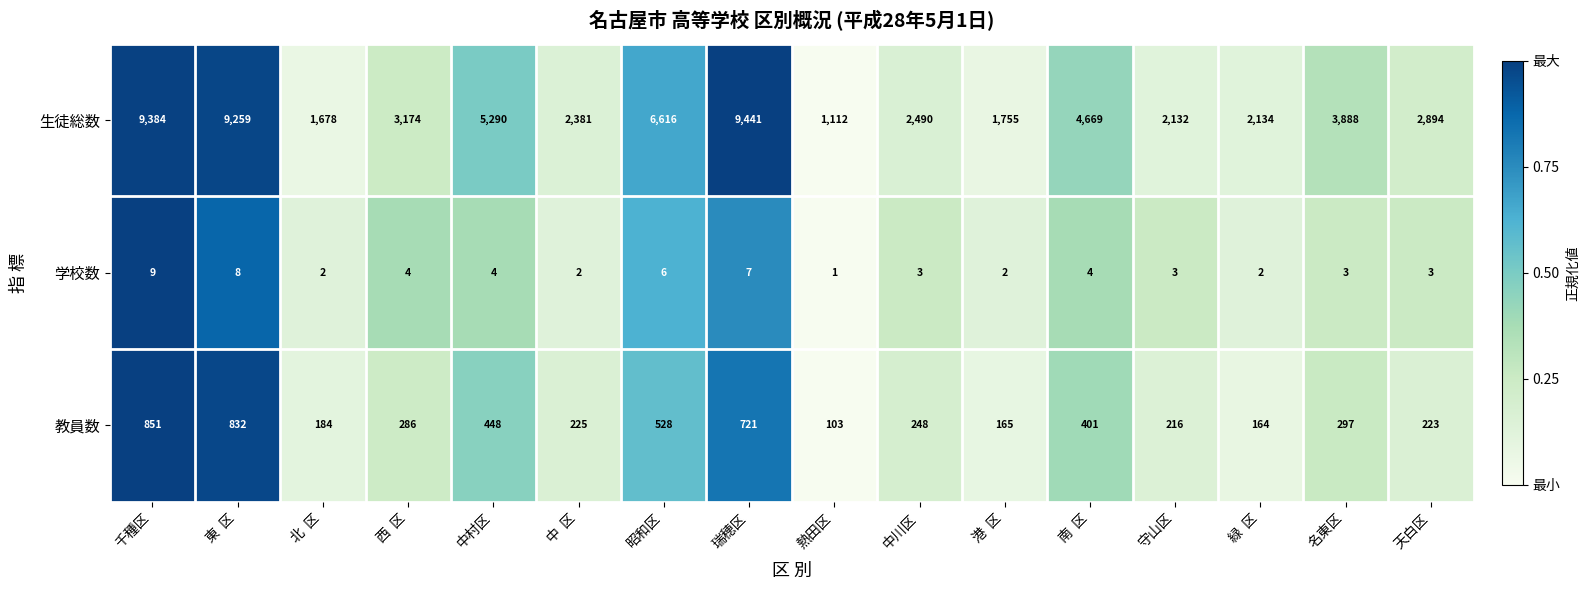

Which series has the largest total across all categories?

生徒総数